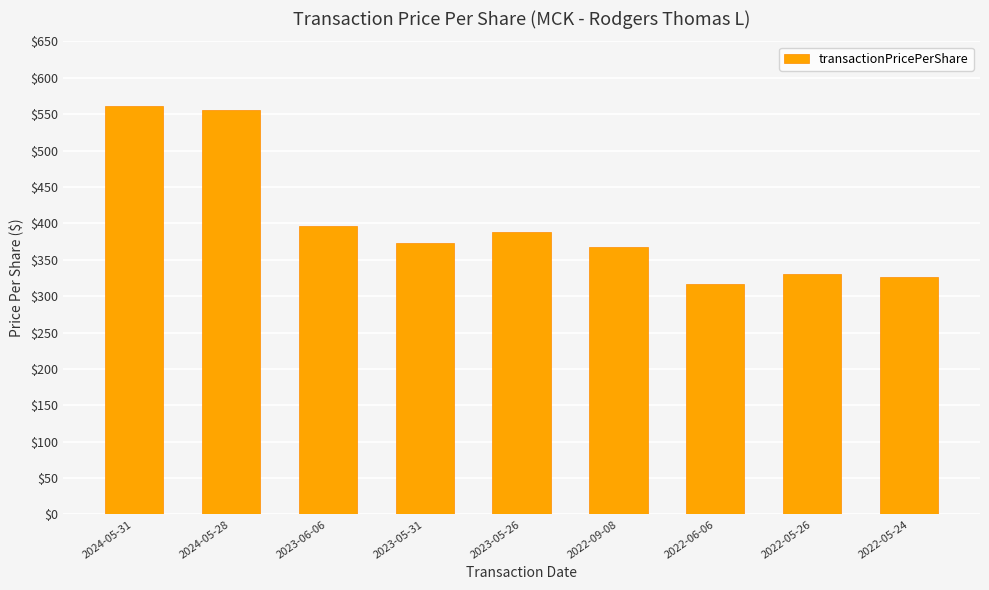

How many bars are there in total?

9